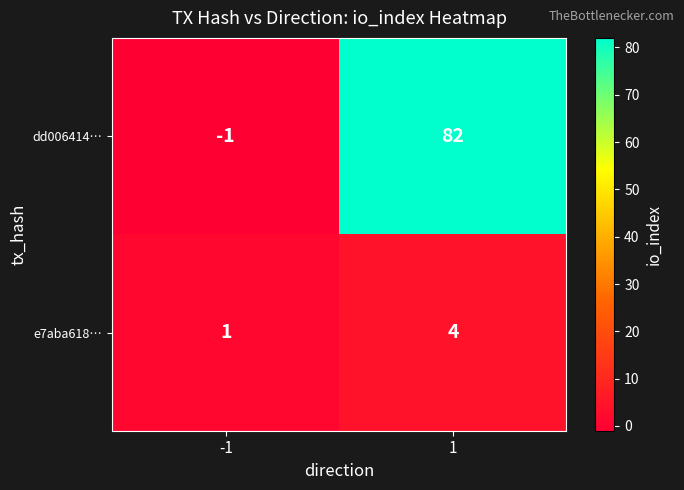

Is it true that e7aba618… equals 1 at -1?

True